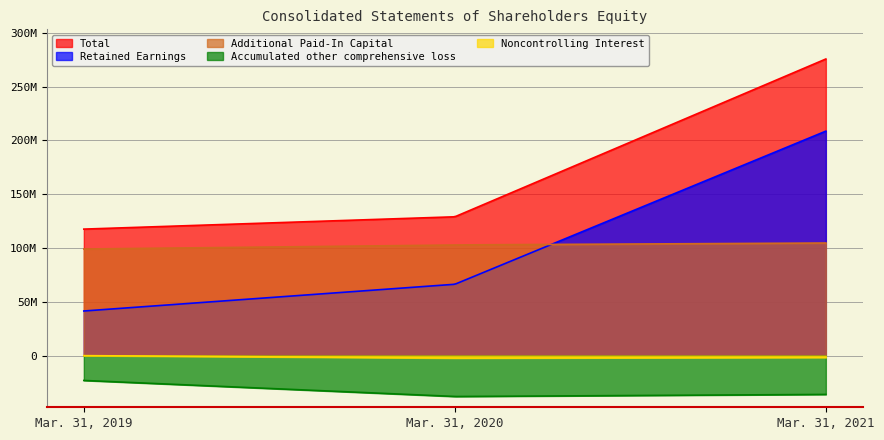

How many data points in Accumulated other comprehensive loss are less than -36046000?

1